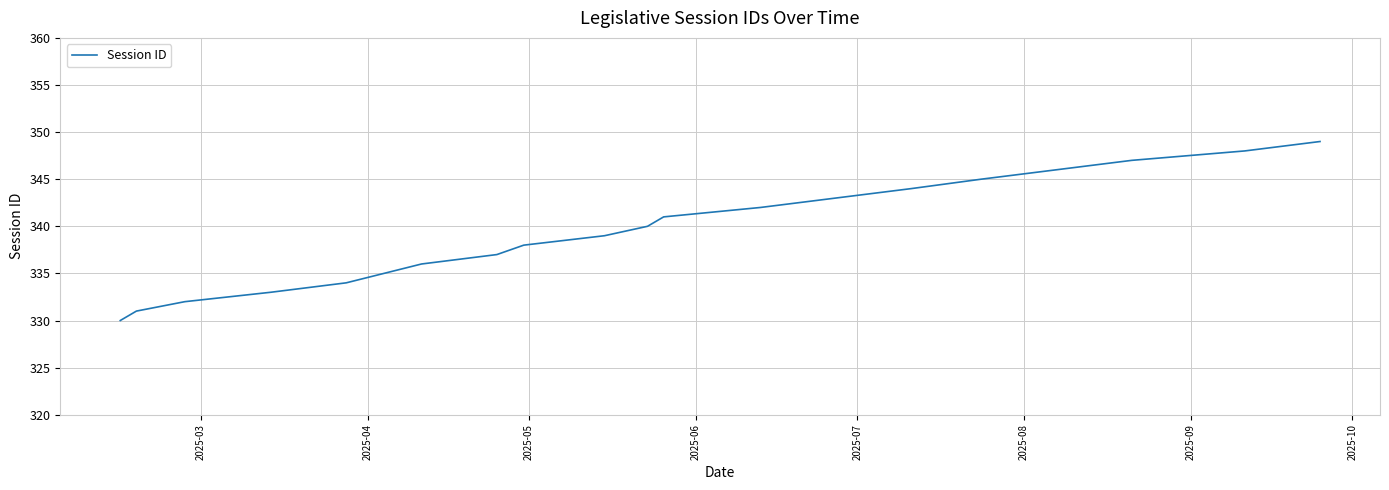

Count the number of data series in this chart.

1